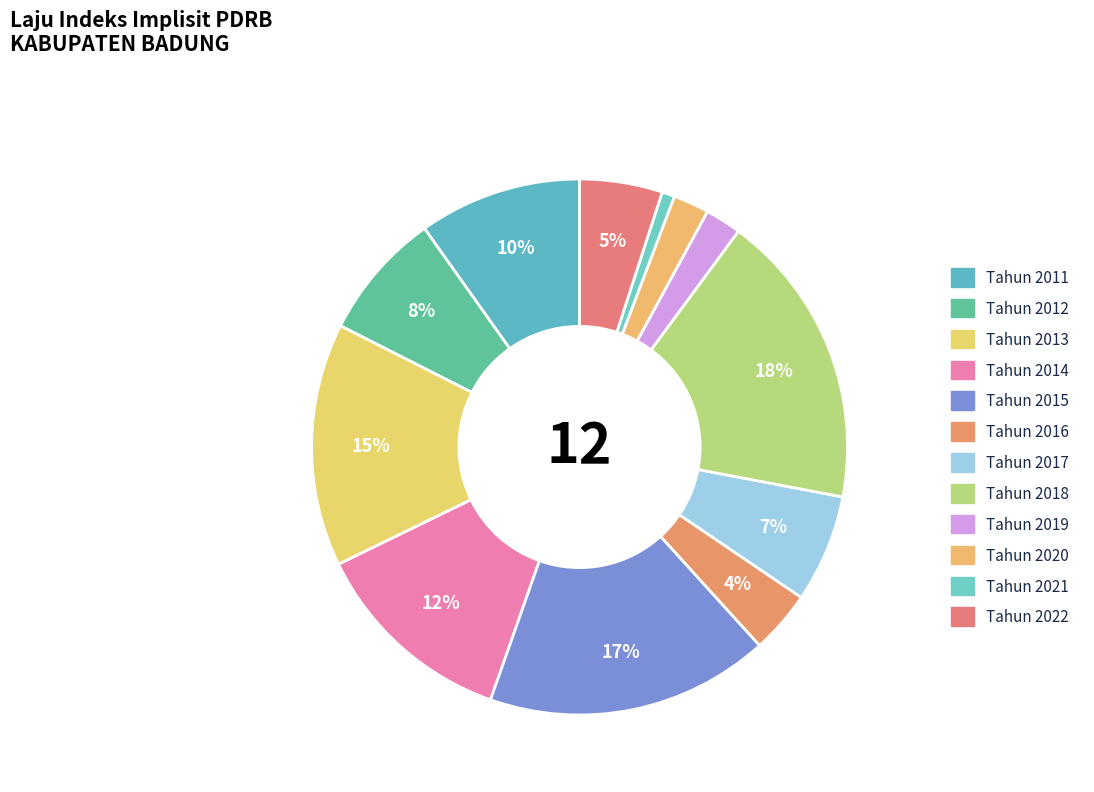

To the nearest percent, what percentage of the pie is Tahun 2018?

18%